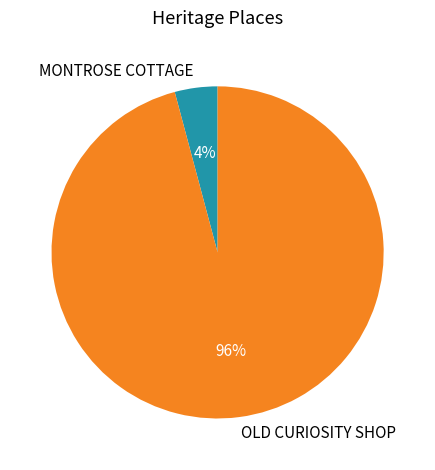

Combined, do OLD CURIOSITY SHOP and MONTROSE COTTAGE account for over 50%?

Yes